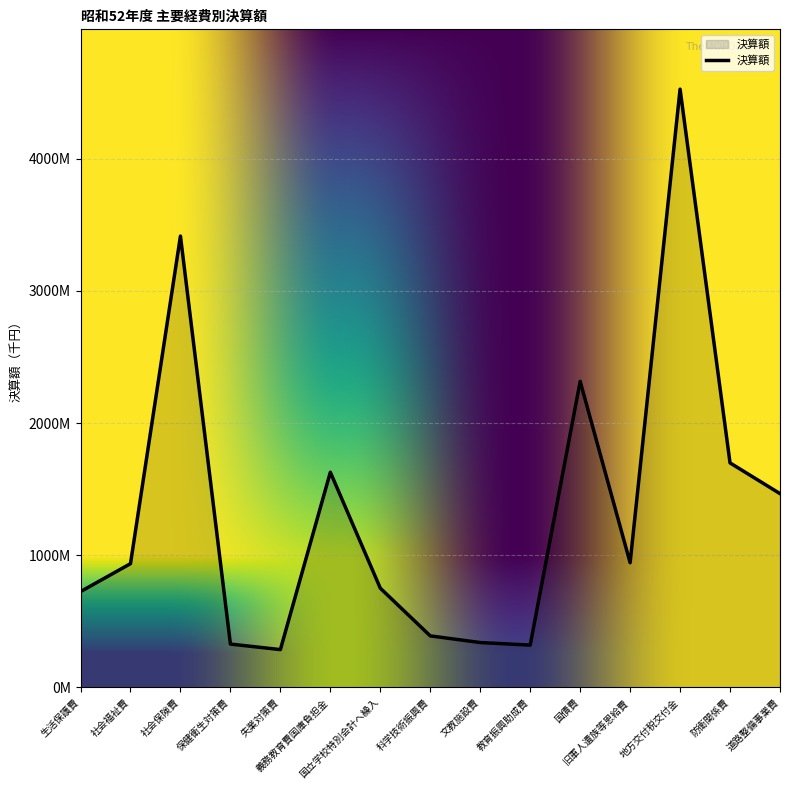

Does the chart have visible grid lines?

Yes